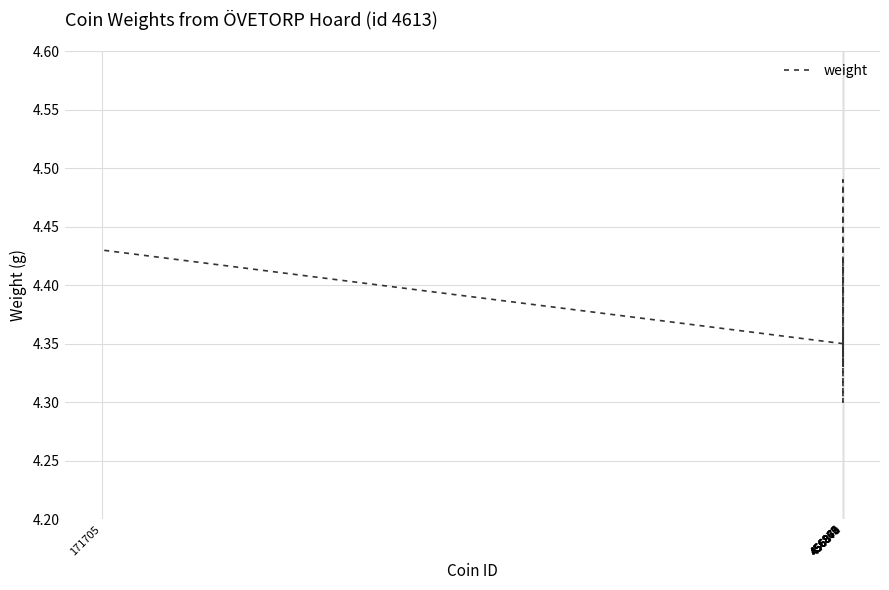

Does the chart display data point markers on the line(s)?

No